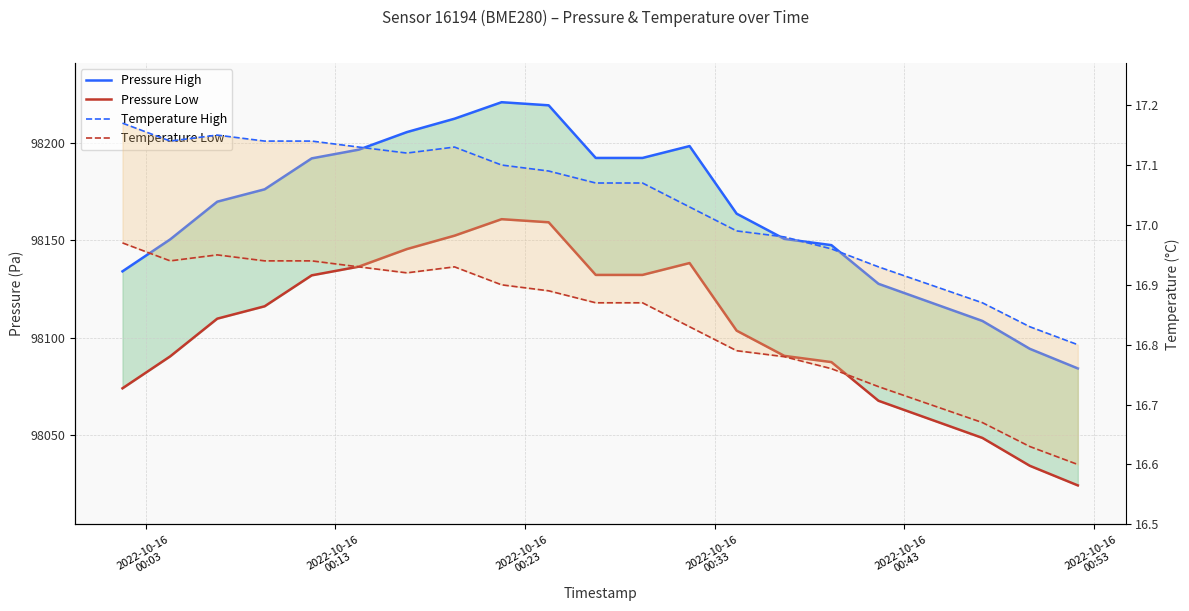

List the series in order of their peak value, lowest first.

Temperature Low, Temperature High, Pressure Low, Pressure High